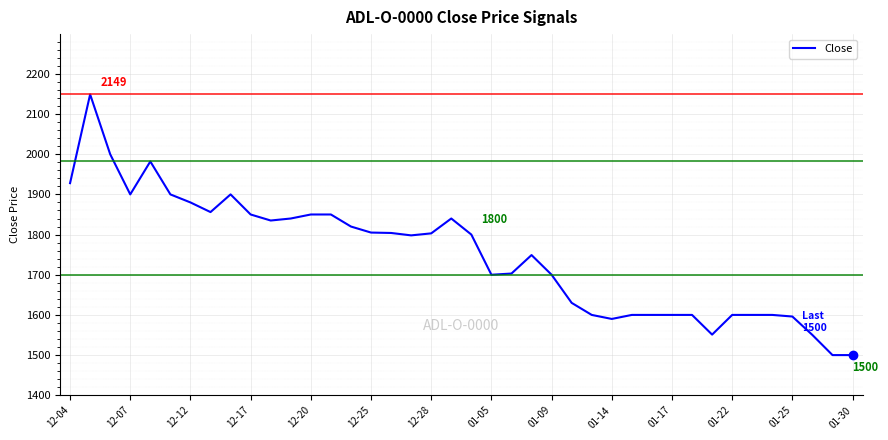

What is the greatest value displayed?

2149